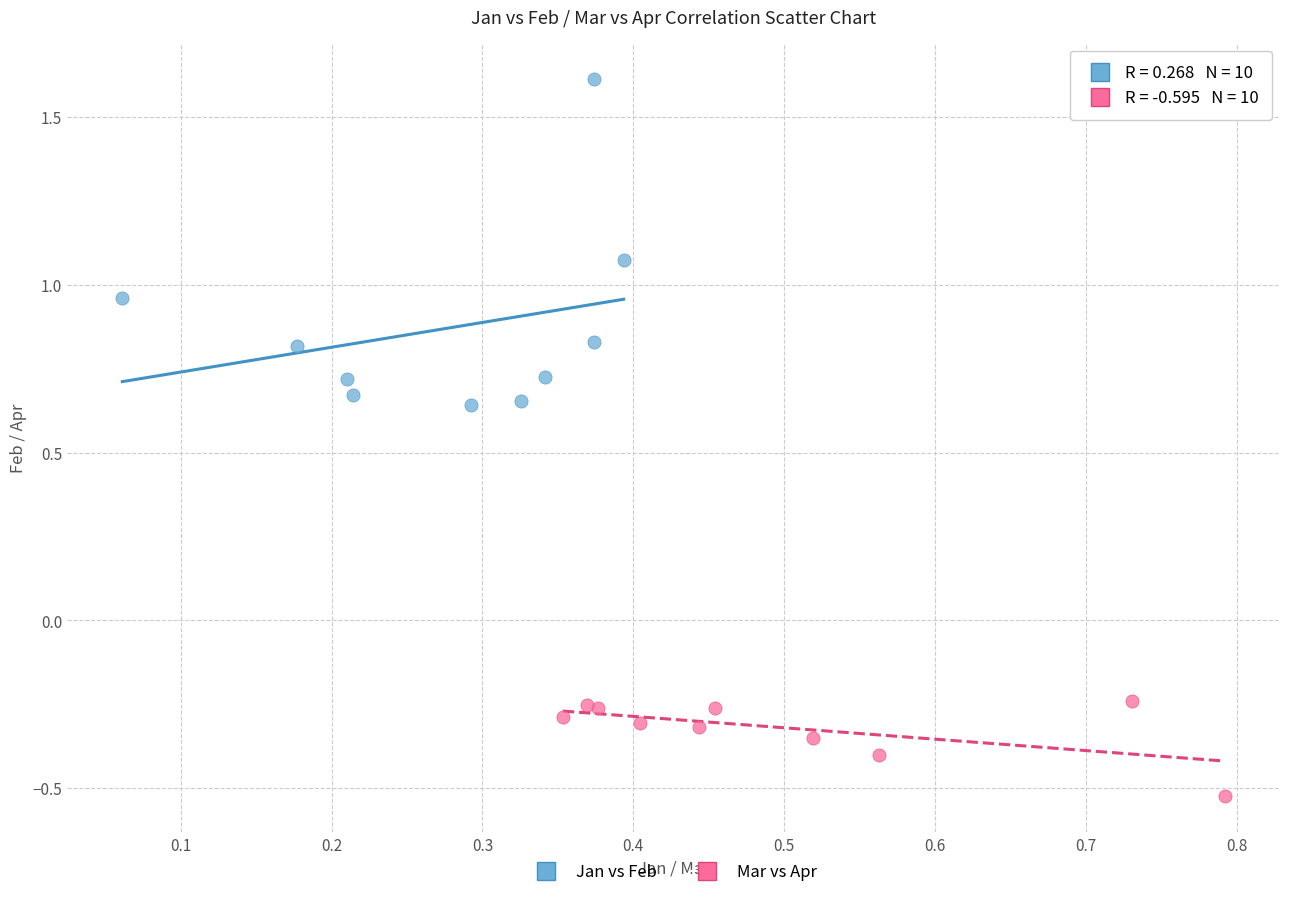

Which series contains the lowest Y value?

Mar vs Apr